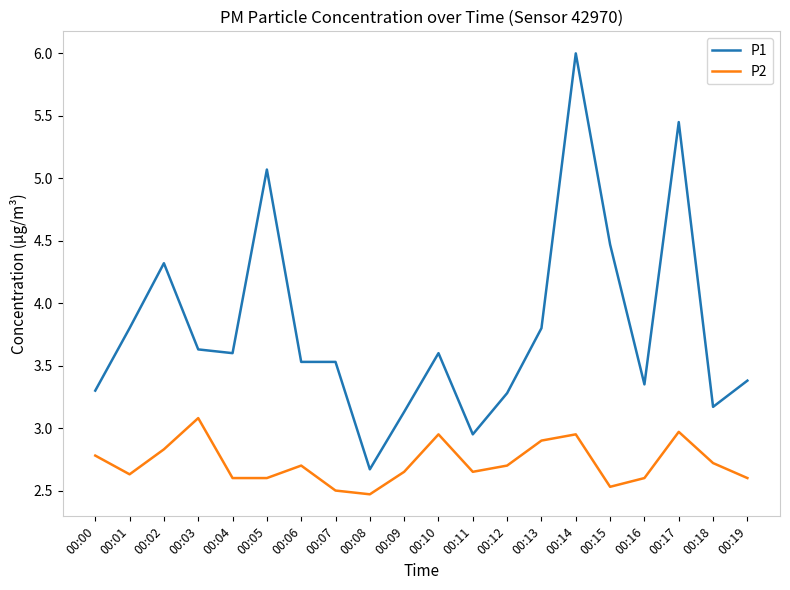

What is the sum of the P2 values at 00:17 and 00:09?

5.6